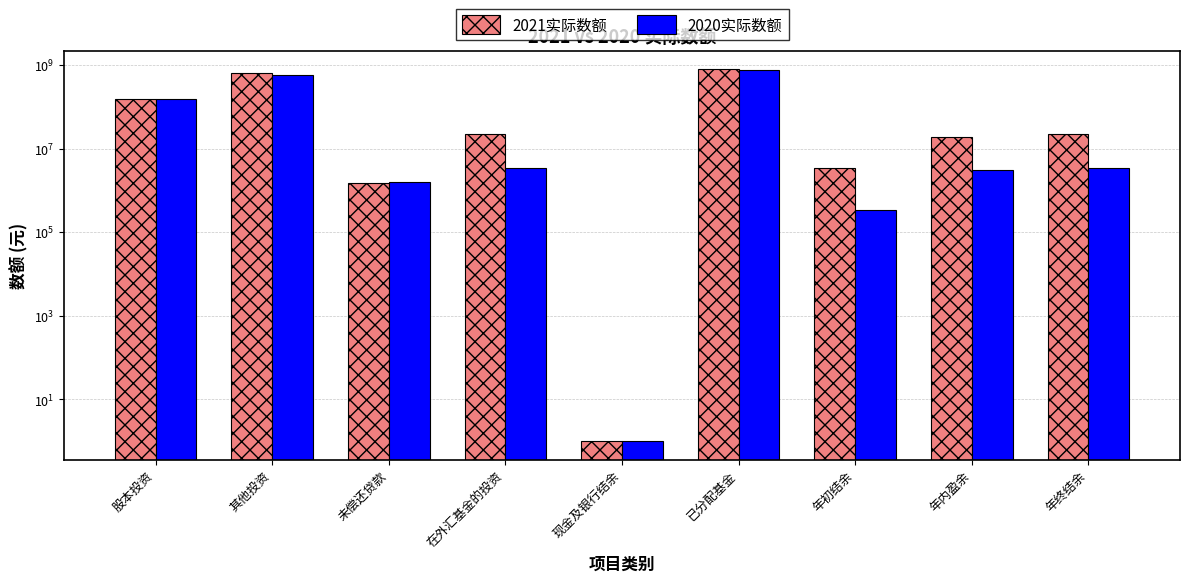

Which category has the highest value in the 2021实际数额 series?

已分配基金